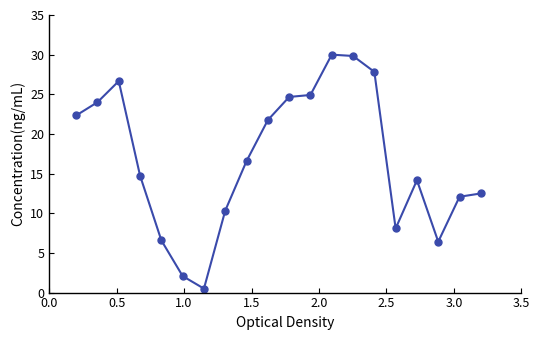

What is the greatest value displayed?

30.0